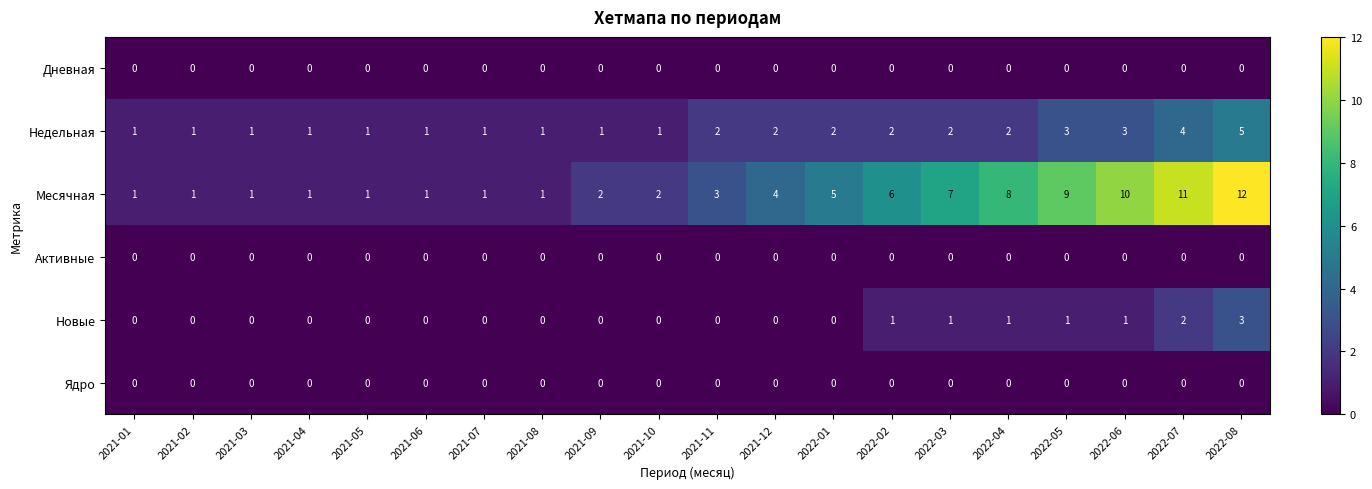

Is it true that Недельная equals 1 at 2021-08?

True